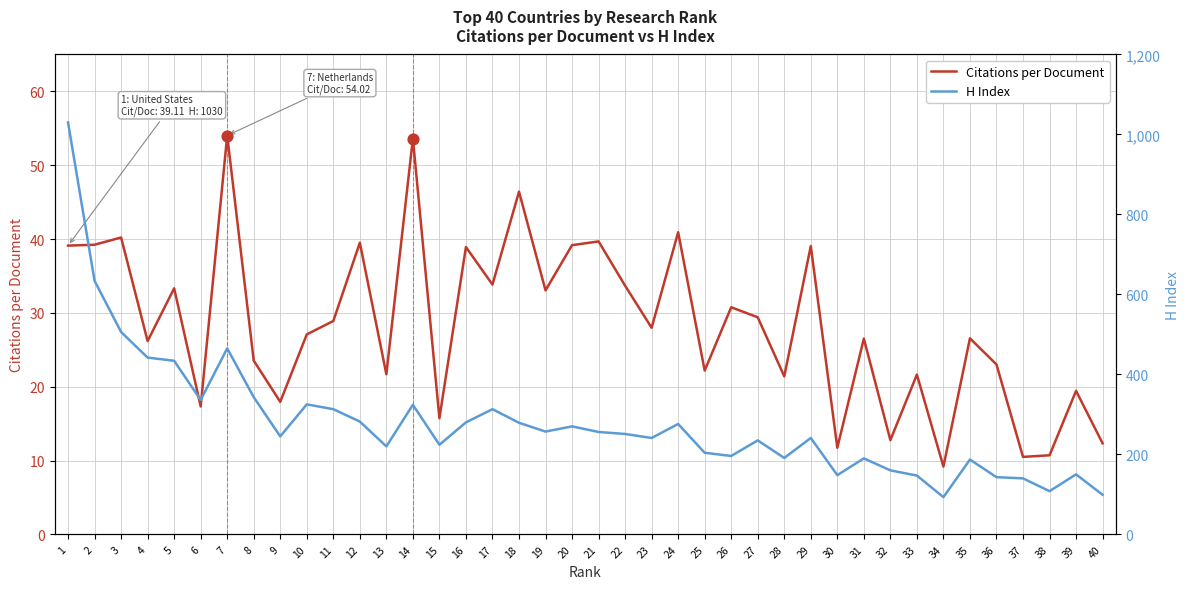

Which series contains the lowest Y value?

Citations per Document